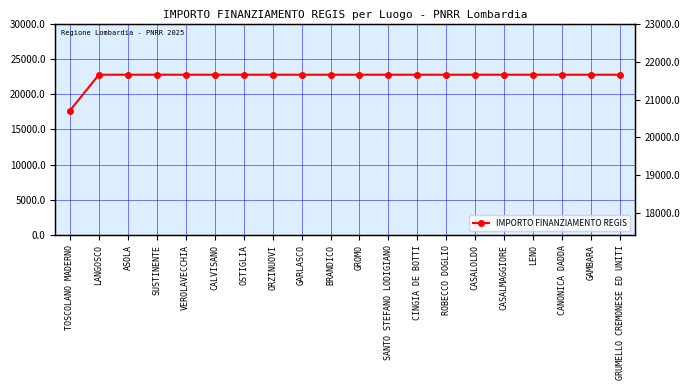

True or false: the data shows 22750.0 at CINGIA DE BOTTI.

True